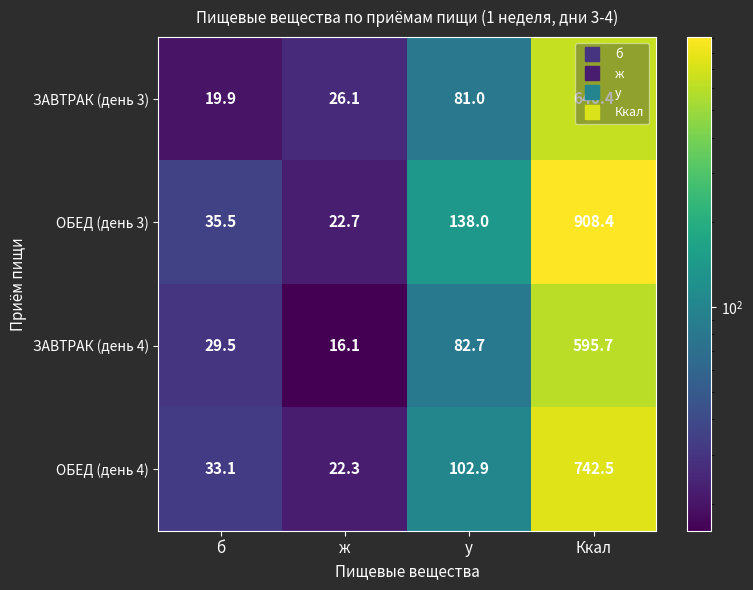

The ОБЕД (день 3) series shows 12.0 at ж. True or false?

False